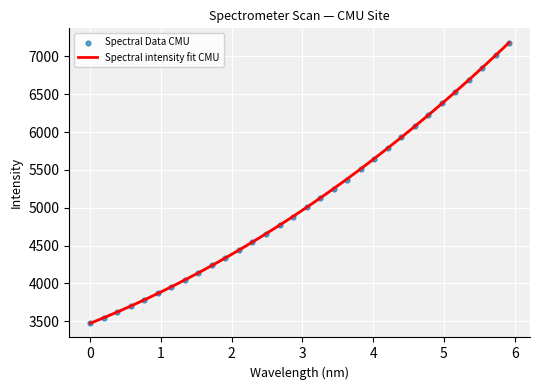

What is the lowest value of the Spectral intensity fit CMU series?

3474.7